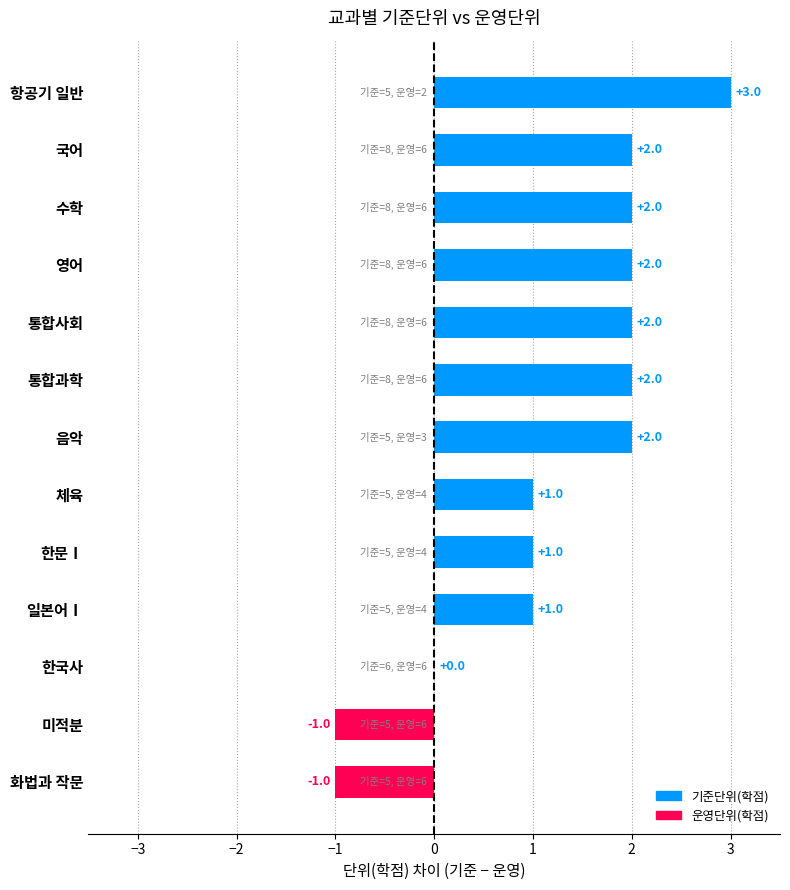

At which category does the chart reach its peak across all series?

항공기 일반